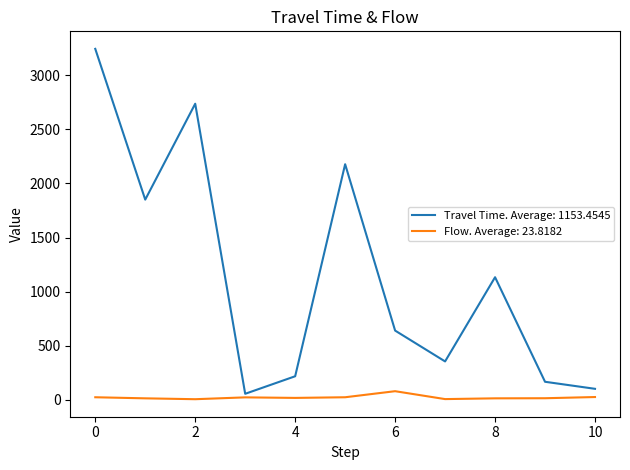

What is the greatest value displayed?

3244